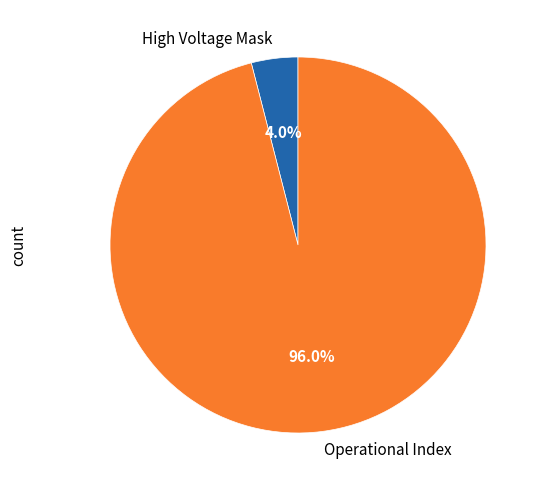

What is the majority slice?

Operational Index